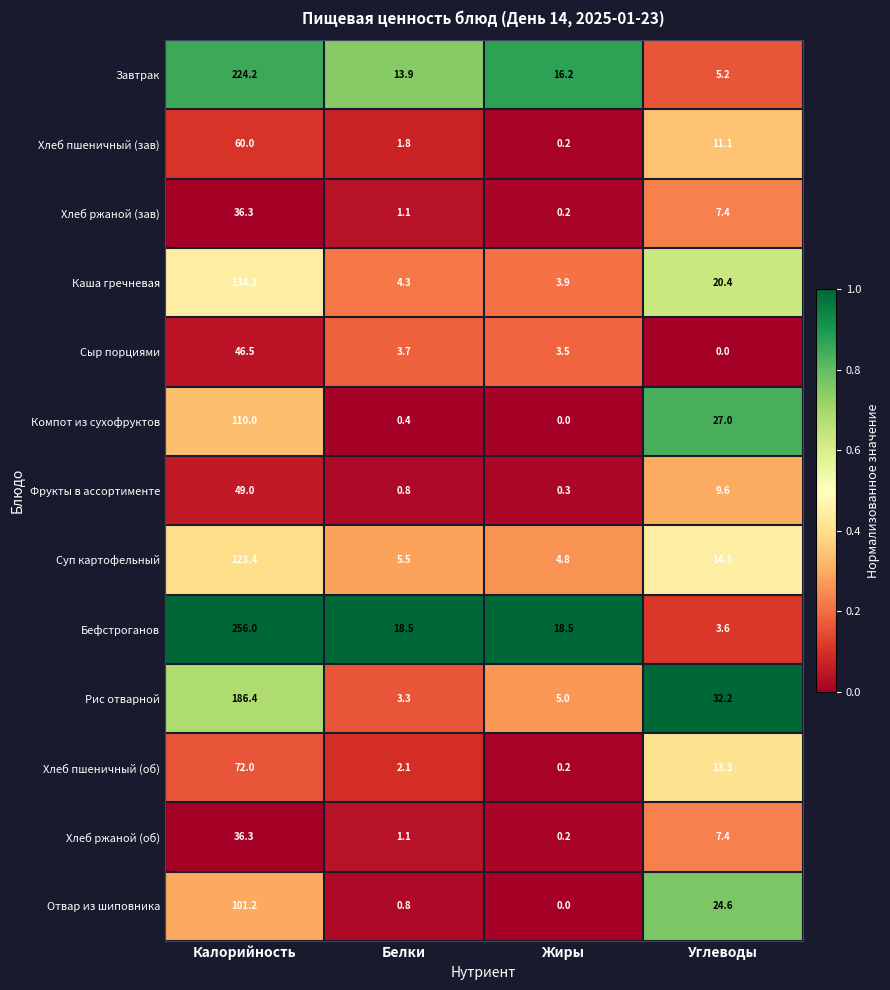

Where does the Хлеб пшеничный (об) series first go above 13?

Калорийность